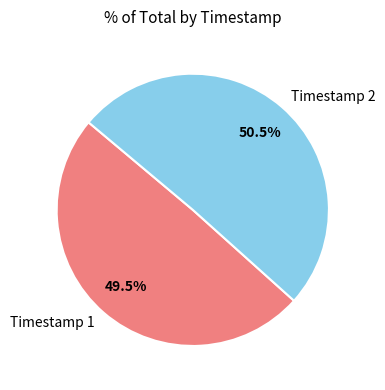

What is the majority slice?

Timestamp 2